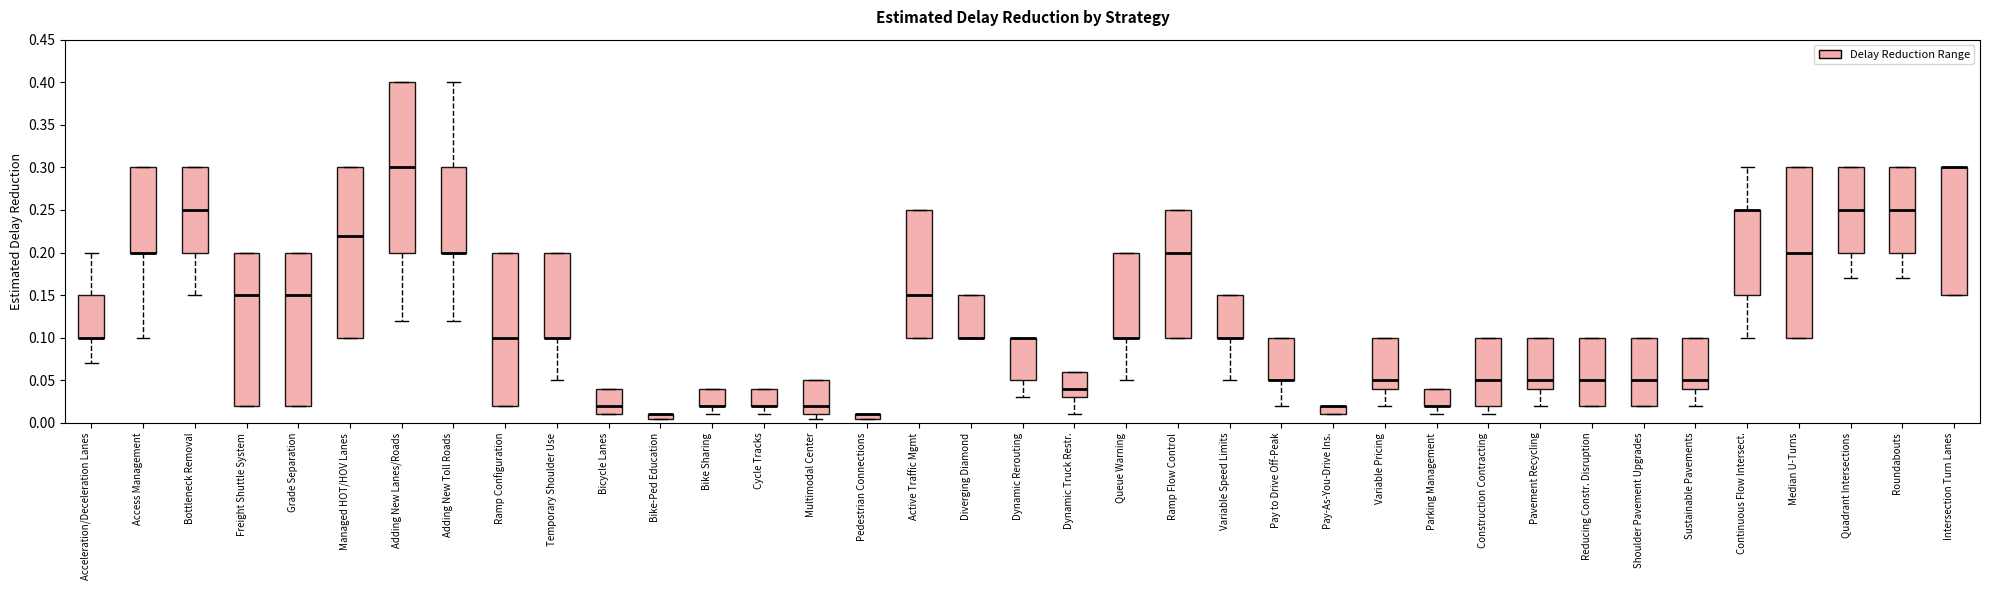

Where does the lower whisker of the box for Quadrant Intersections end on the y-axis? The values are not printed on the chart, so give them approximately, as read against the axis.

0.170